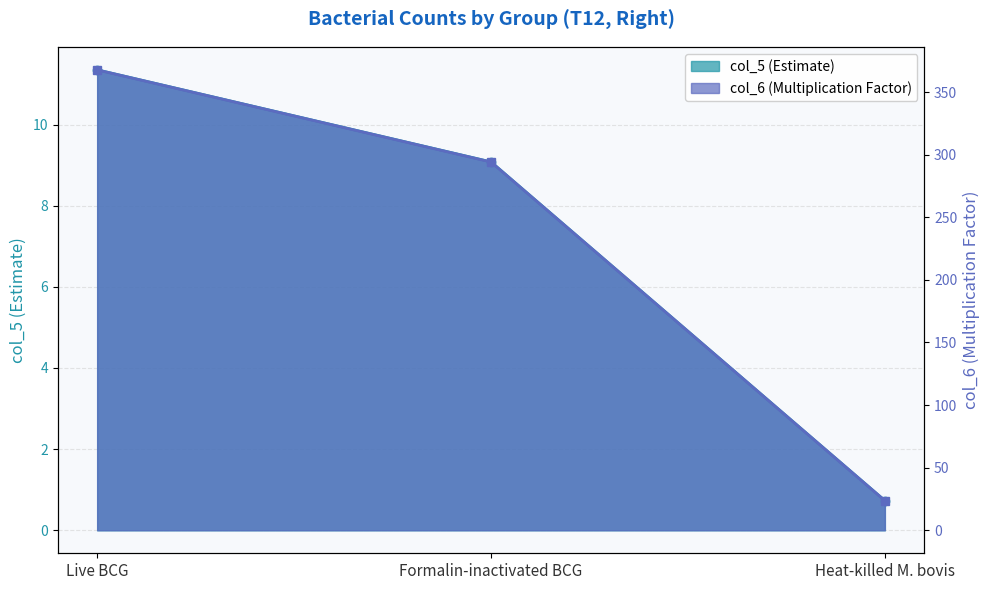

What is the difference between the maximum and second lowest values in the col_5 series?

2.3